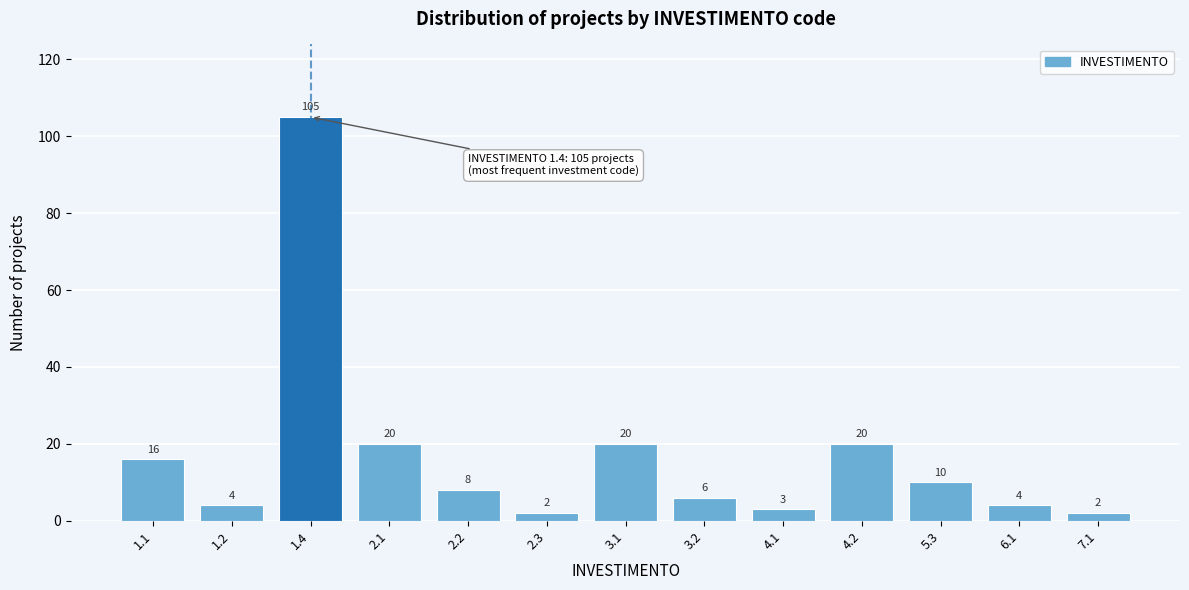

Reading right to left, list all the values displayed in this chart.

2	4	10	20	3	6	20	2	8	20	105	4	16